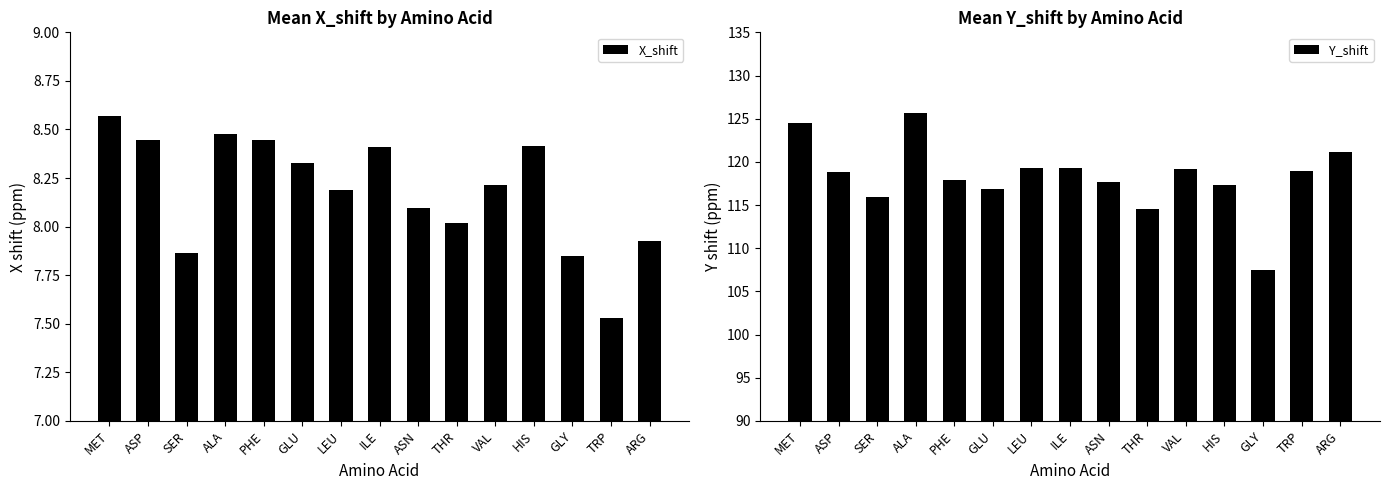

How many data points does each series have?

15